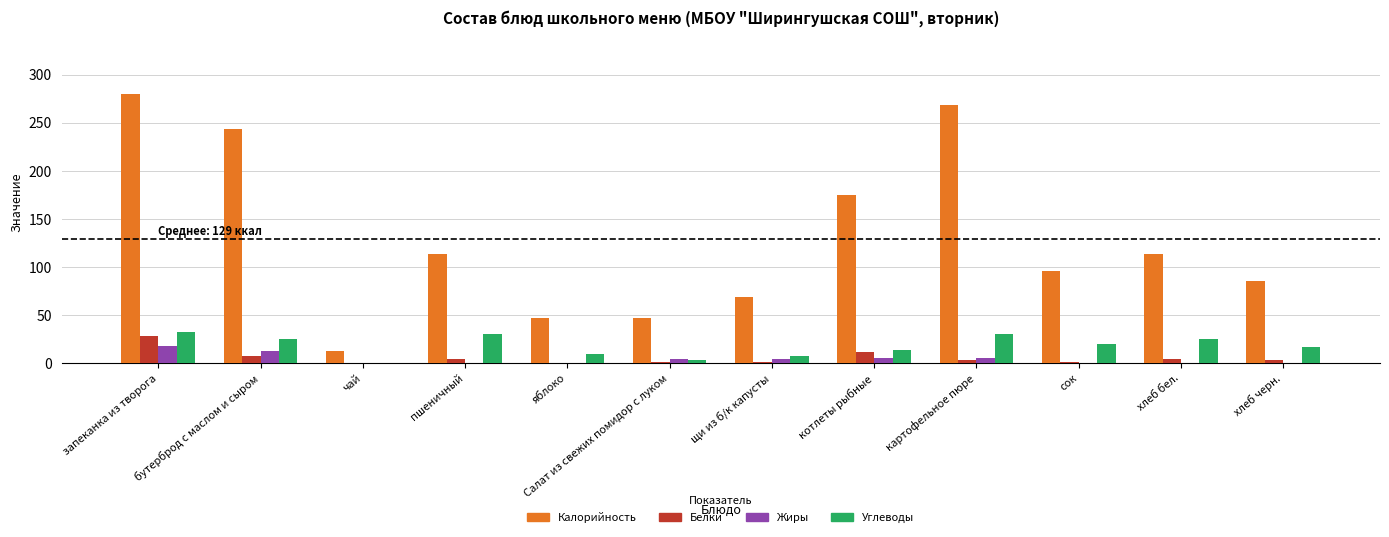

What is the sum of the Белки values at чай and бутерброд с маслом и сыром?

7